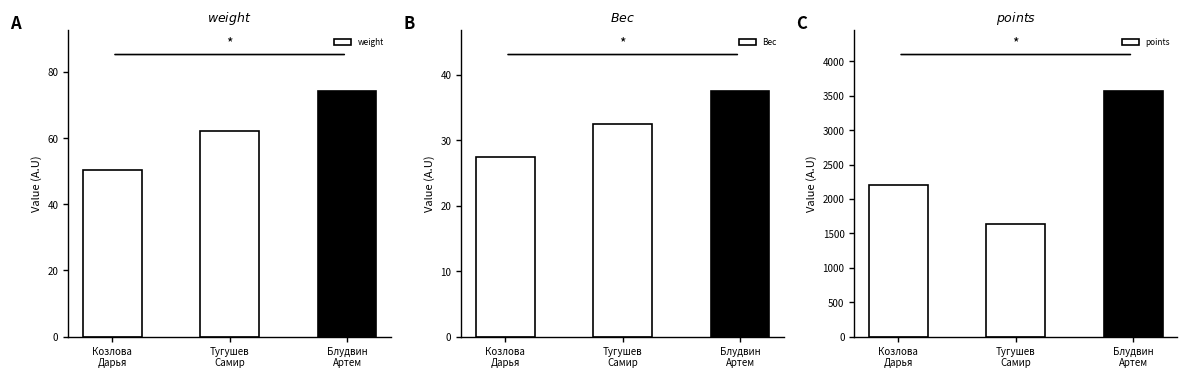

What is the minimum value shown in the chart?

27.5